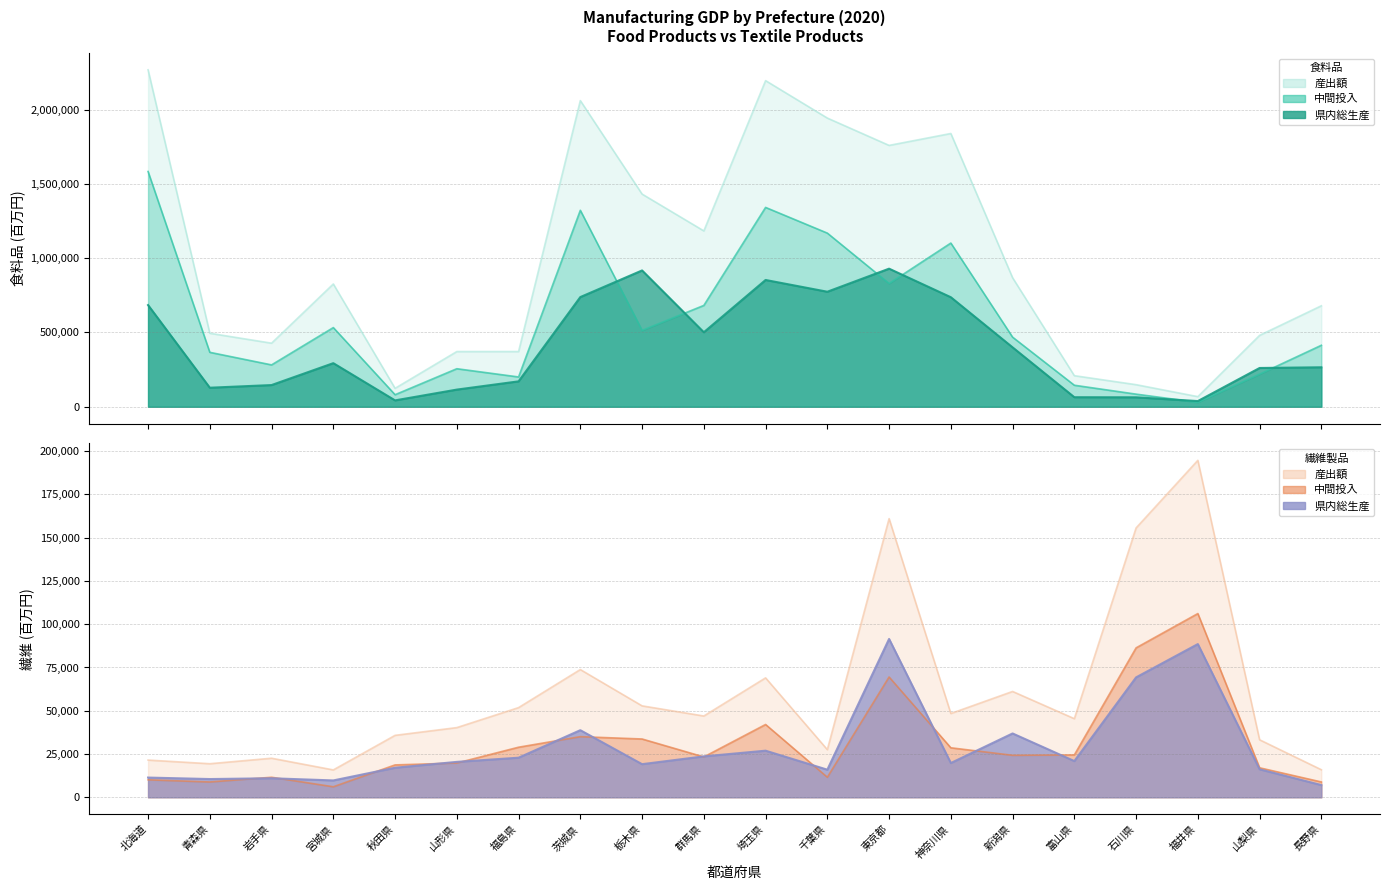

Reading left to right, what are all the values shown in this chart?

食料品_産出額: 北海道=2267146	青森県=494545	岩手県=427842	宮城県=826180	秋田県=124168	山形県=371520	福島県=371648	茨城県=2059966	栃木県=1431095	群馬県=1183253	埼玉県=2194337	千葉県=1942419	東京都=1758532	神奈川県=1838570	新潟県=868158	富山県=209239	石川県=148680	福井県=68246	山梨県=480407	長野県=679402
食料品_中間投入: 北海道=1582914	青森県=366370	岩手県=281761	宮城県=532792	秋田県=81198	山形県=255998	福島県=200591	茨城県=1321891	栃木県=513902	群馬県=681896	埼玉県=1341290	千葉県=1168446	東京都=829425	神奈川県=1101490	新潟県=468412	富山県=144914	石川県=85038	福井県=29926	山梨県=219493	長野県=413690
食料品_県内総生産: 北海道=684232	青森県=128175	岩手県=146081	宮城県=293388	秋田県=42970	山形県=115522	福島県=171057	茨城県=738075	栃木県=917193	群馬県=501357	埼玉県=853047	千葉県=773973	東京都=929108	神奈川県=737080	新潟県=399746	富山県=64325	石川県=63642	福井県=38320	山梨県=260914	長野県=265712
繊維_産出額: 北海道=21510	青森県=19400	岩手県=22580	宮城県=15824	秋田県=35793	山形県=40273	福島県=51822	茨城県=73814	栃木県=52838	群馬県=46973	埼玉県=69011	千葉県=27547	東京都=161011	神奈川県=48416	新潟県=61160	富山県=45426	石川県=155646	福井県=194708	山梨県=33231	長野県=15934
繊維_中間投入: 北海道=10107	青森県=8853	岩手県=11580	宮城県=6081	秋田県=18715	山形県=19811	福島県=28940	茨城県=35038	栃木県=33696	群馬県=23329	埼玉県=42075	千葉県=11591	東京都=69511	神奈川県=28616	新潟県=24267	富山県=24489	石川県=86354	福井県=106171	山梨県=17048	長野県=8865
繊維_県内総生産: 北海道=11403	青森県=10546	岩手県=11000	宮城県=9743	秋田県=17078	山形県=20462	福島県=22883	茨城県=38776	栃木県=19142	群馬県=23644	埼玉県=26935	千葉県=15956	東京都=91500	神奈川県=19800	新潟県=36893	富山県=20937	石川県=69291	福井県=88537	山梨県=16183	長野県=7069